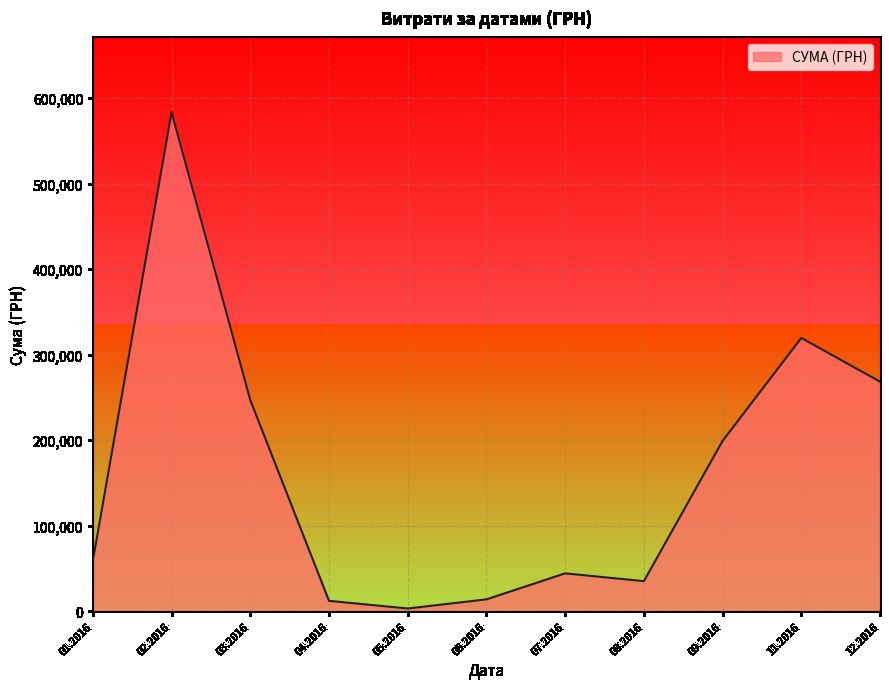

What is the difference between the maximum and minimum values?

580399.0